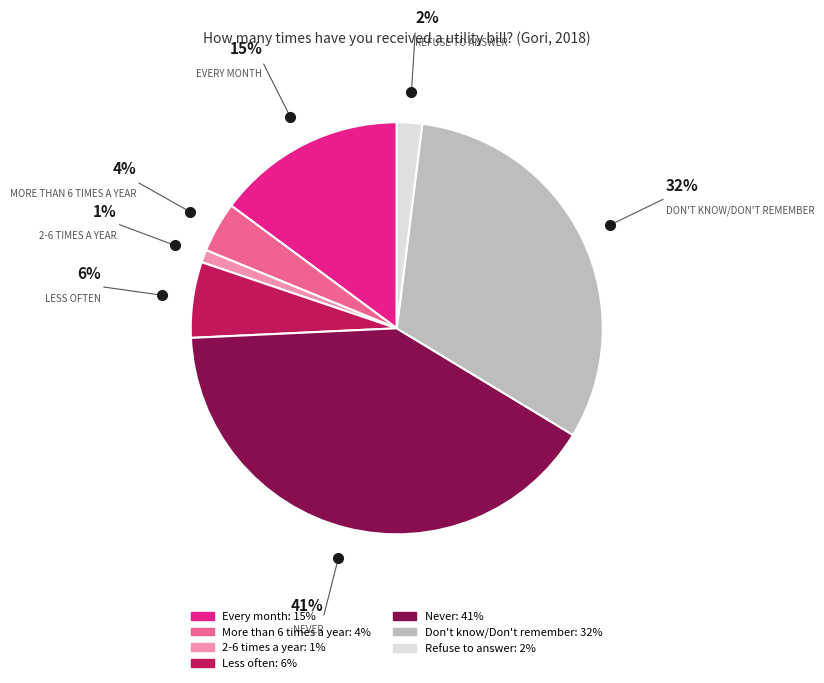

Is the sum of Don't know/Don't remember and Refuse to answer greater than half?

No